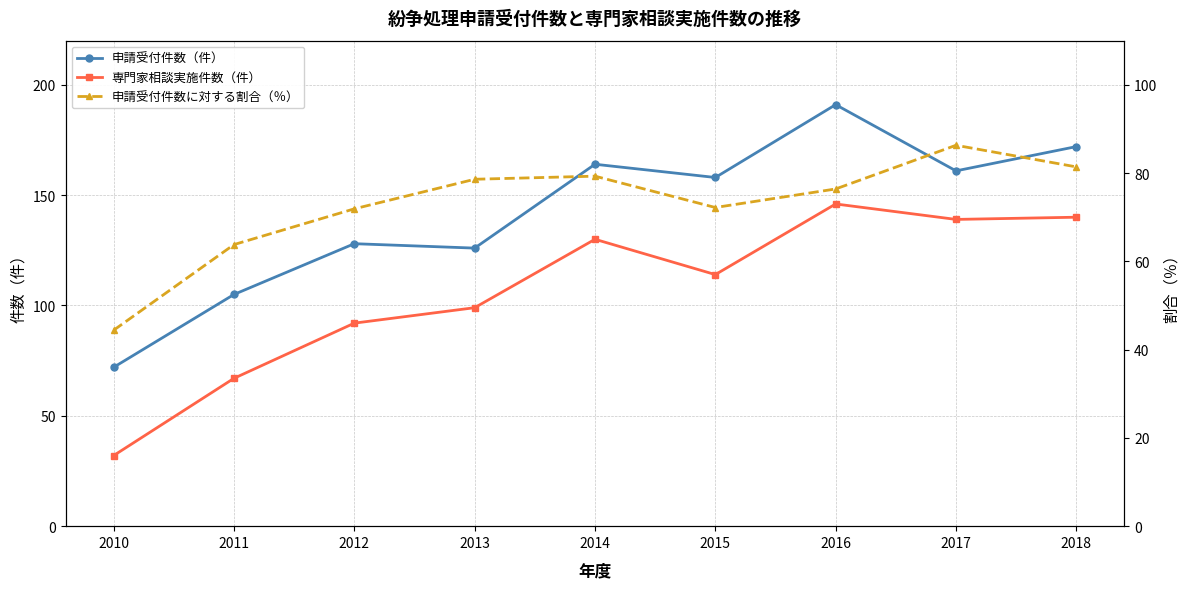

What is the sum of all 専門家相談実施件数（件） values?

959